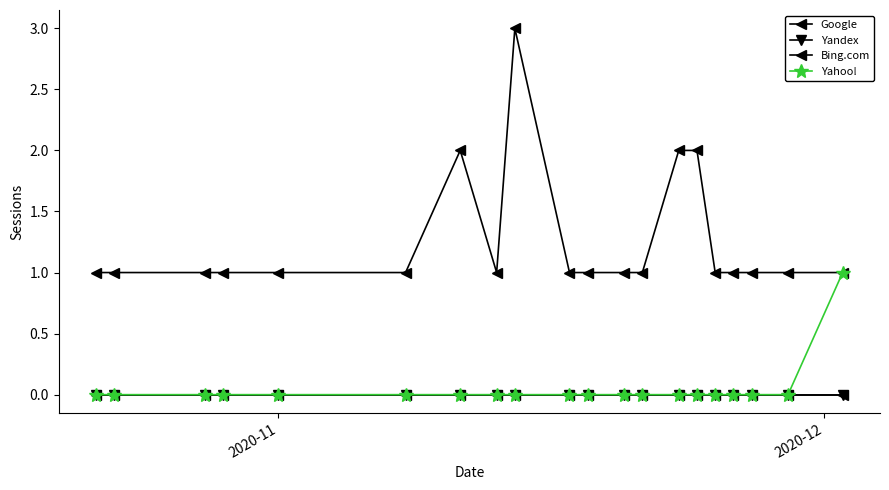

True or false: Bing.com has more than 0 points higher than both neighbors.

False